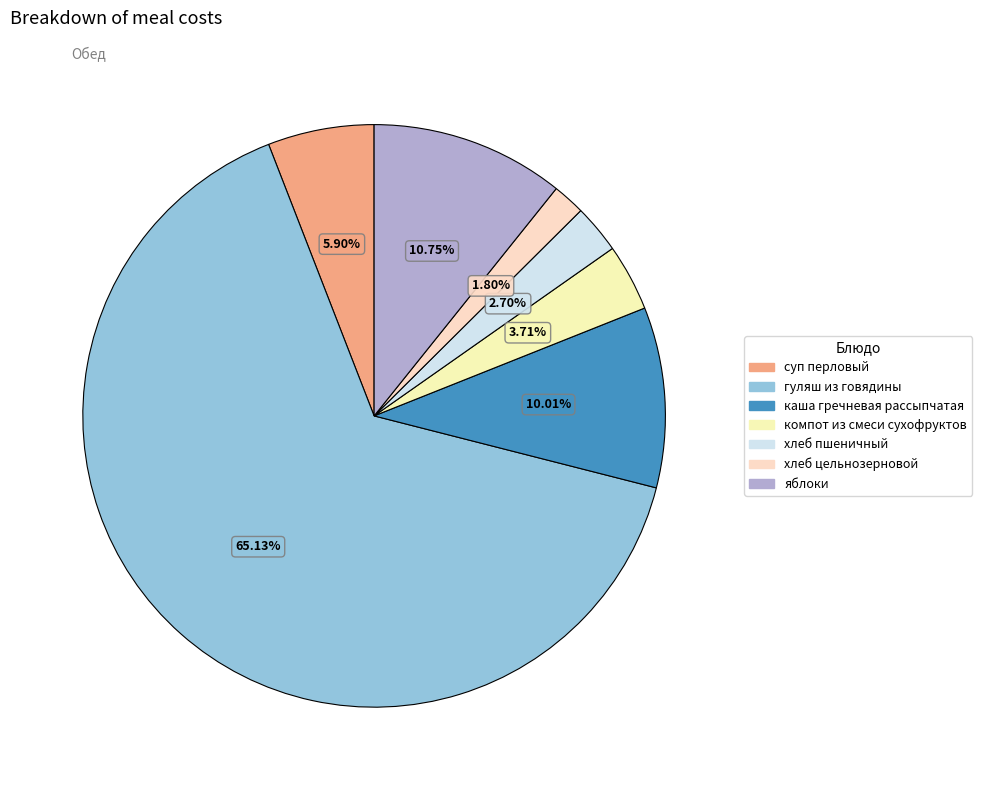

What is the smallest slice in the pie chart?

хлеб цельнозерновой